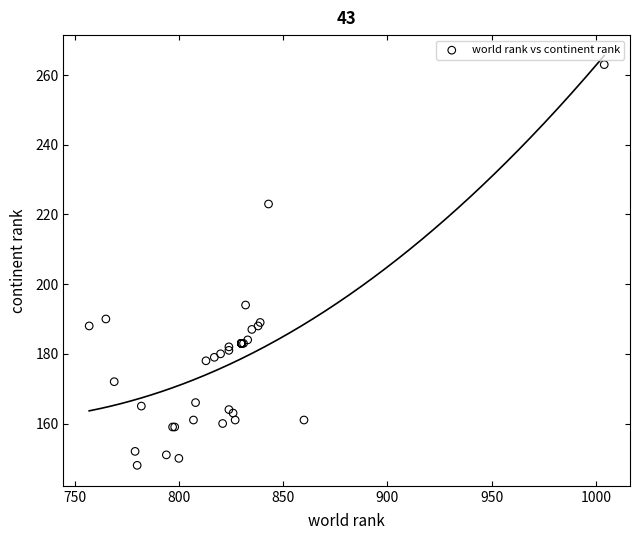

What Y value in the scatter plot is closest to 205?

194